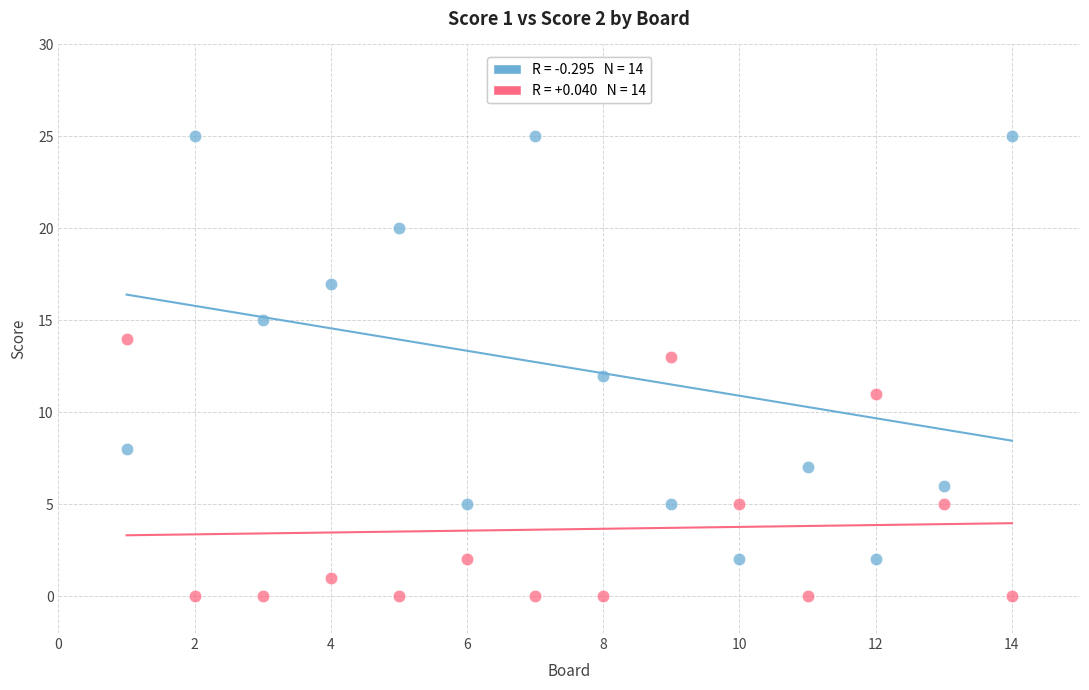

Across all data points, what is the range of X values (max minus min)?

13